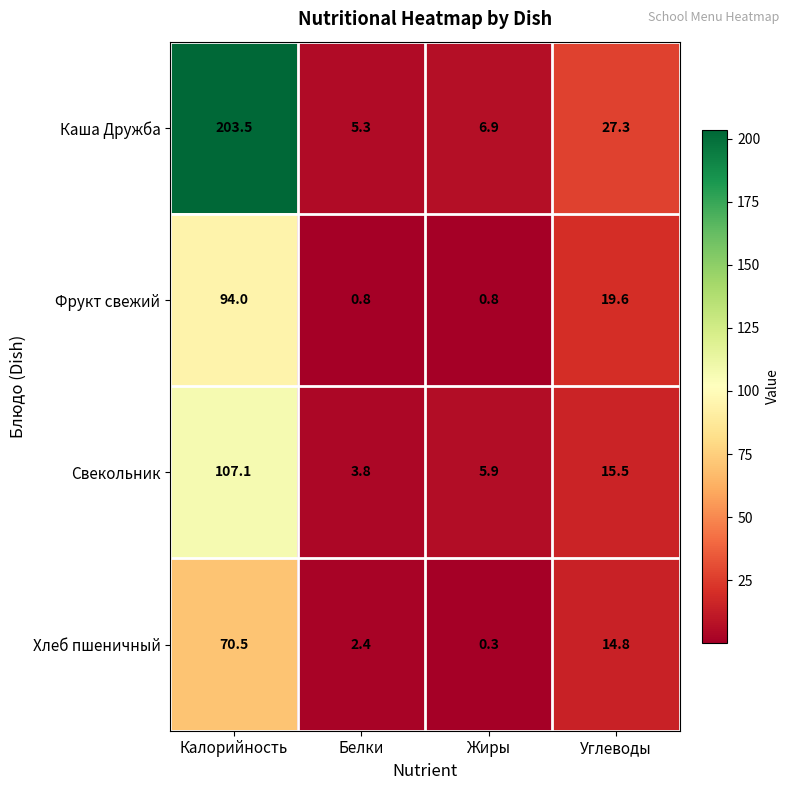

Between Калорийность and Углеводы, which series saw the biggest shift?

Каша Дружба